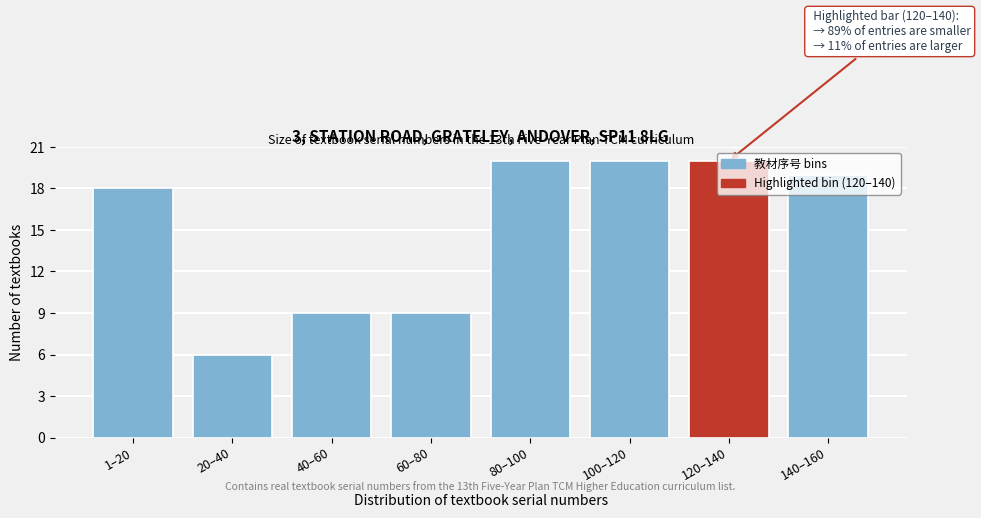

Between 1–20 and 60–80, which is larger?

1–20